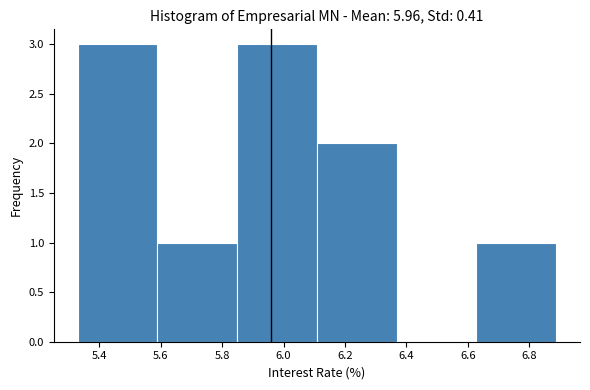

Reading left to right, transcribe this chart: for each bar, give the range it covers on the x-axis and its height. Neither the bar edges nor the heights are printed on the chart, so give them approximately, as read against the axes.

5.32 to 5.58: 3
5.58 to 5.84: 1
5.84 to 6.10: 3
6.10 to 6.36: 2
6.36 to 6.62: 0
6.62 to 6.88: 1